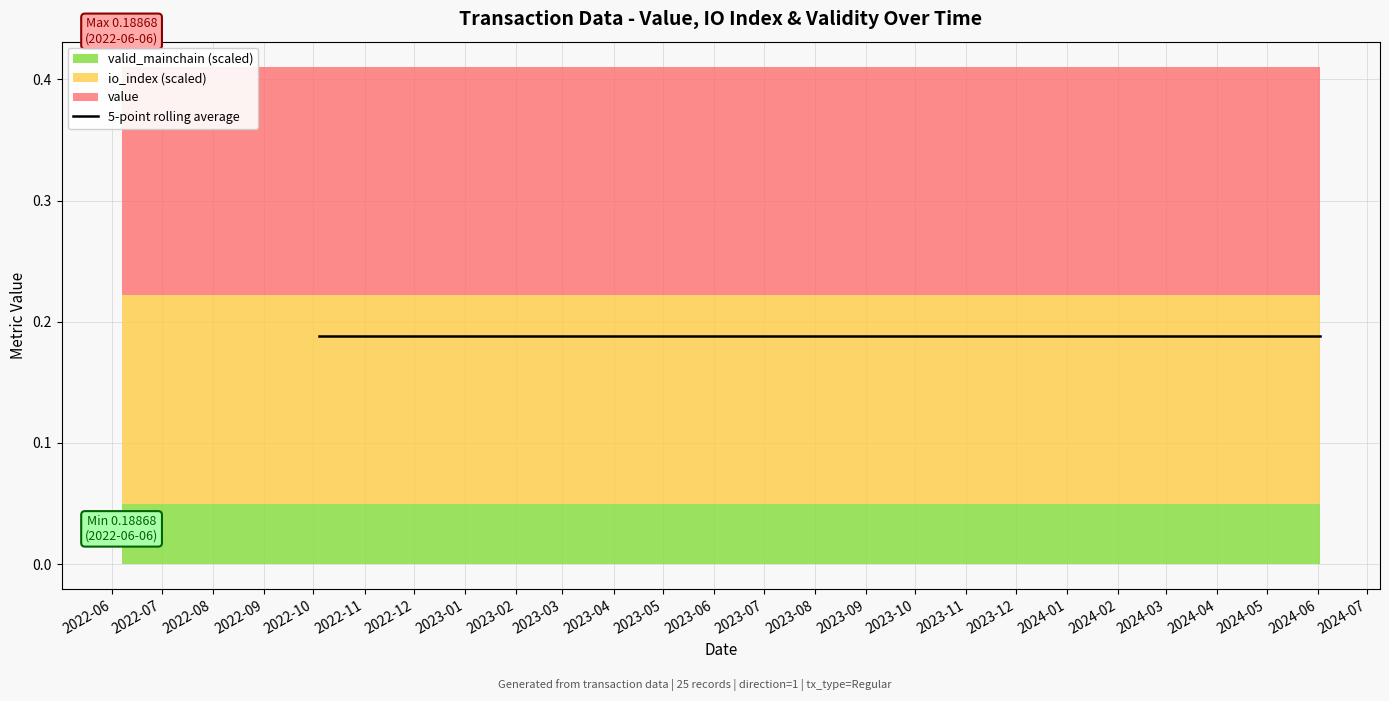

What is the sum of the values at 2024-04 and 2023-11?

0.4